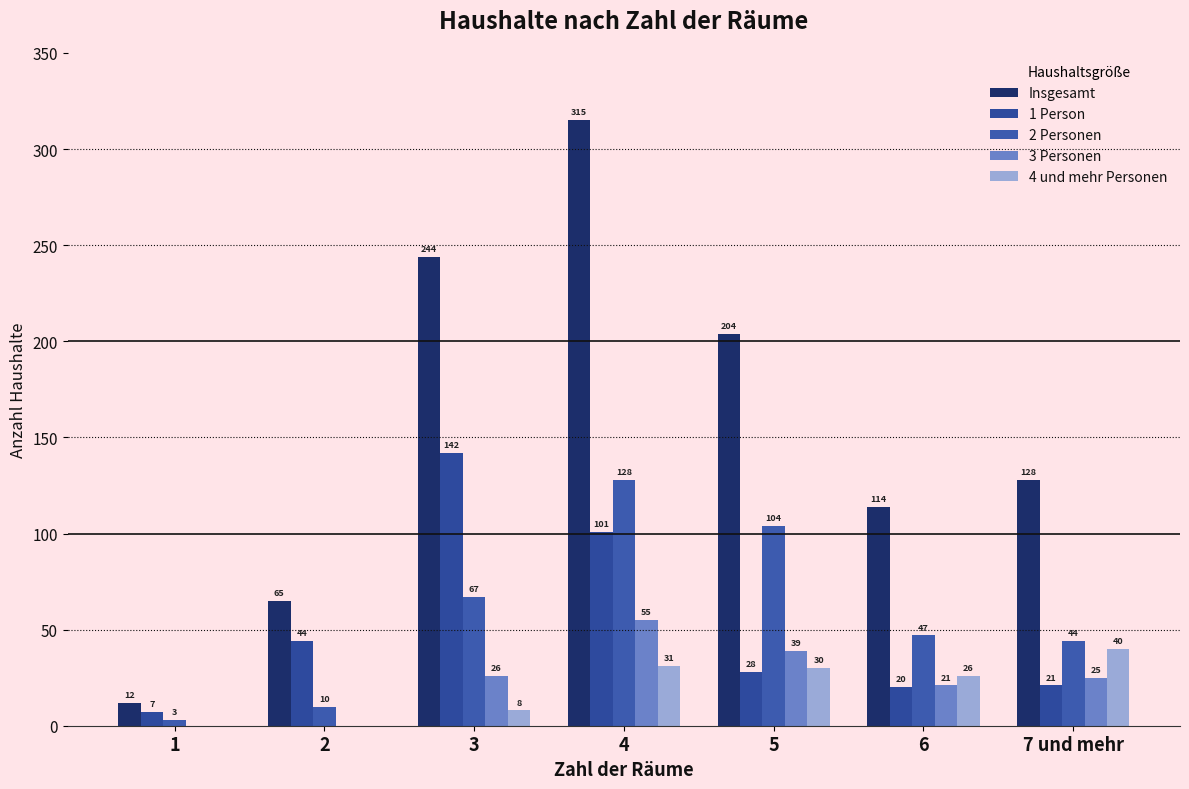

Which series has the largest total across all categories?

Insgesamt